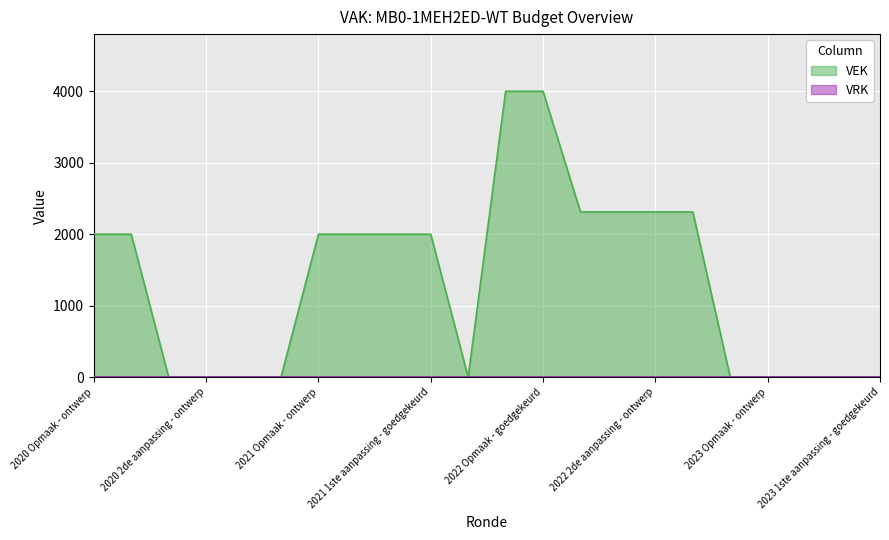

Is it true that the value at 2021 Opmaak - ontwerp is 2000?

True